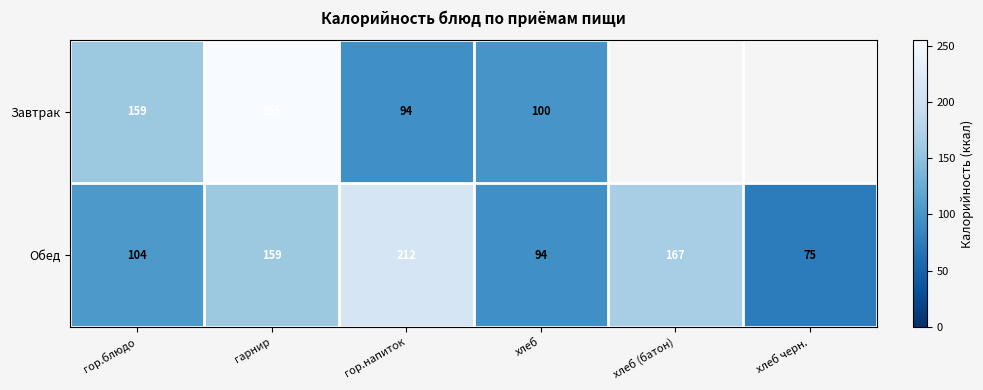

At how many categories does at least one series exceed 248?

1